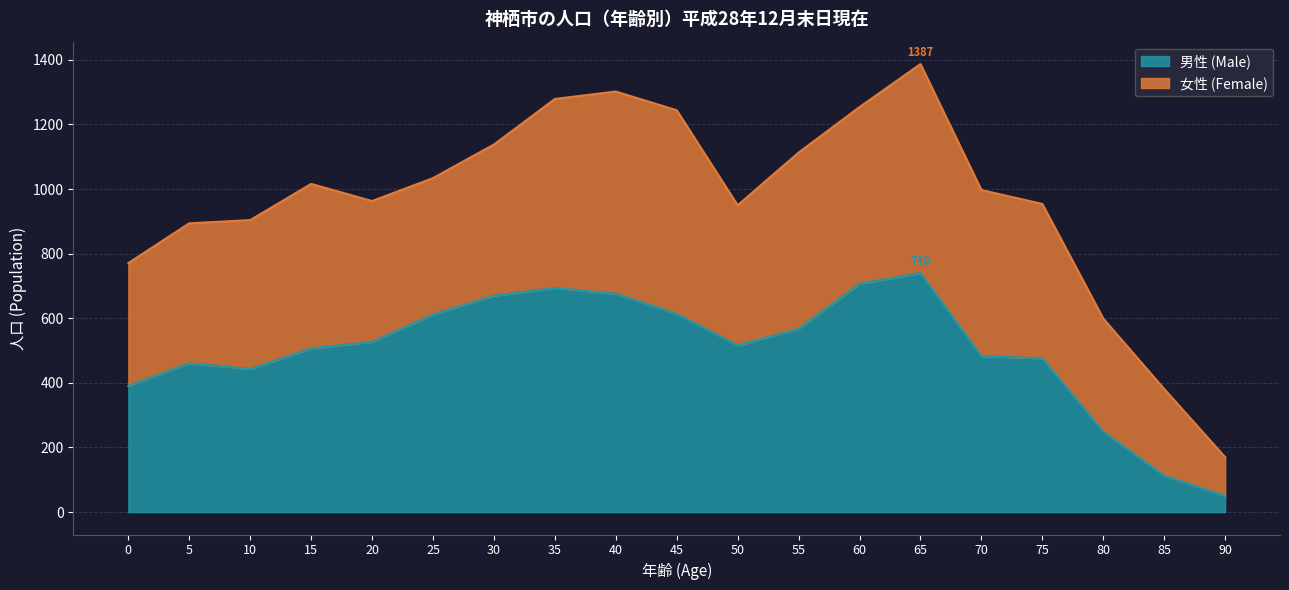

Which label corresponds to the smallest value in the chart?

90